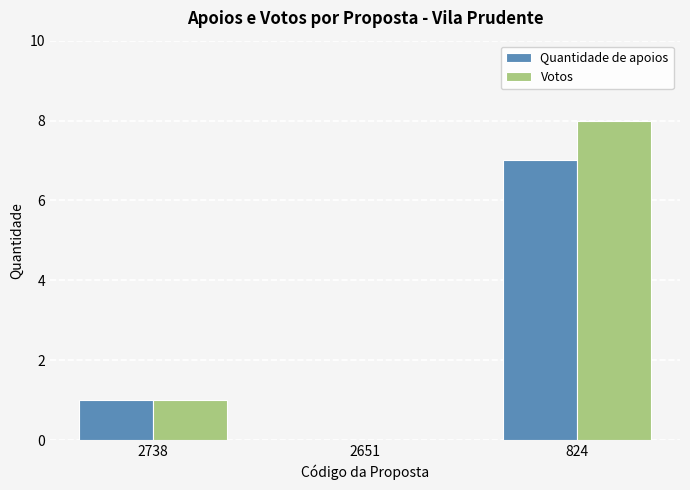

How many positive values does the Votos series have?

2